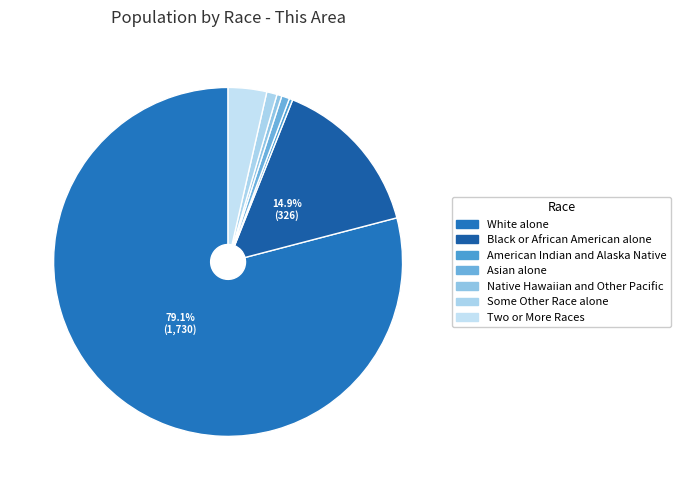

What percentage is the White alone slice, to the nearest percent?

79%